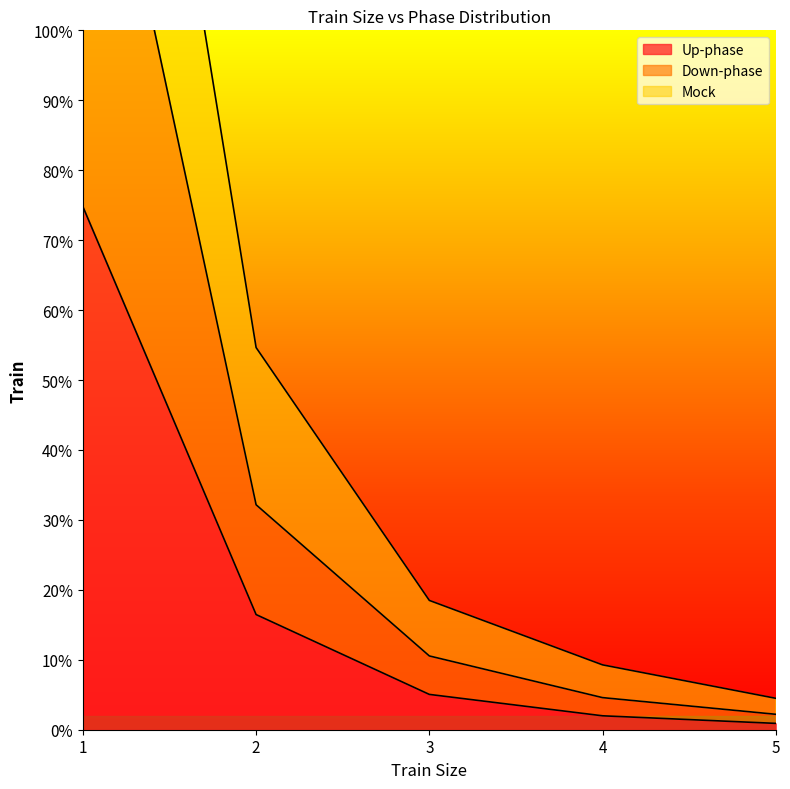

True or false: Up-phase has a value of 2.0 at 4.

True